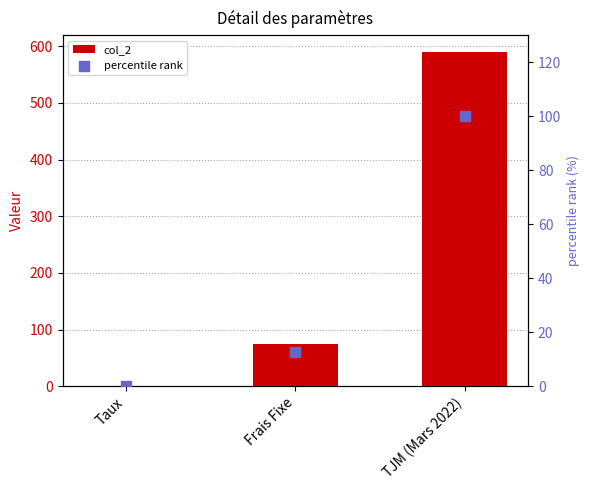

Which series has the widest spread of Y values?

col_2